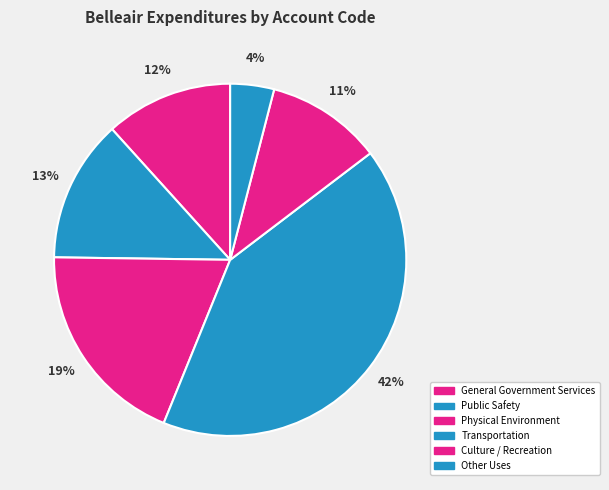

How many slices are in this pie chart?

6